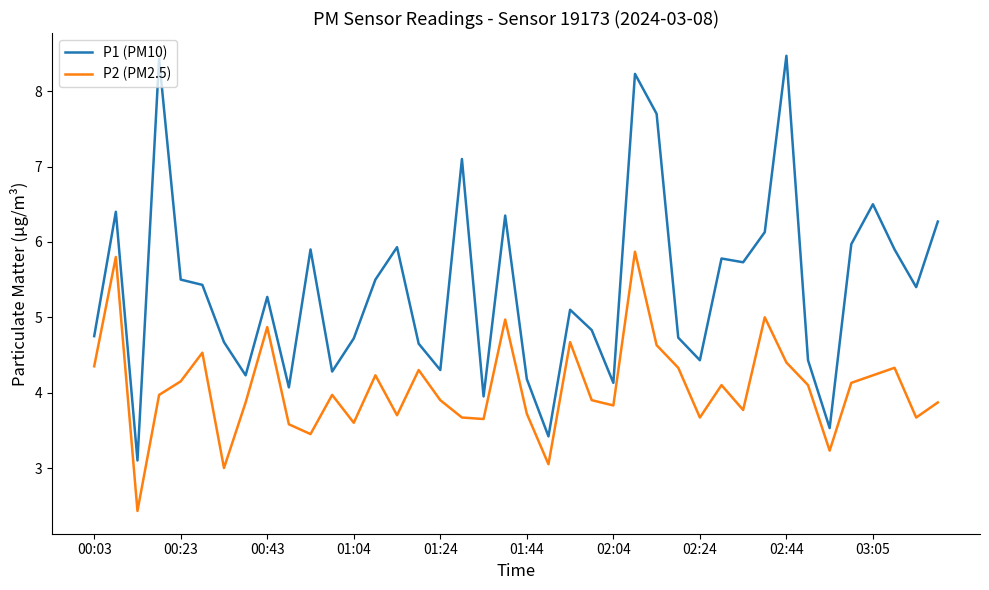

Which series has the largest total across all categories?

P1 (PM10)